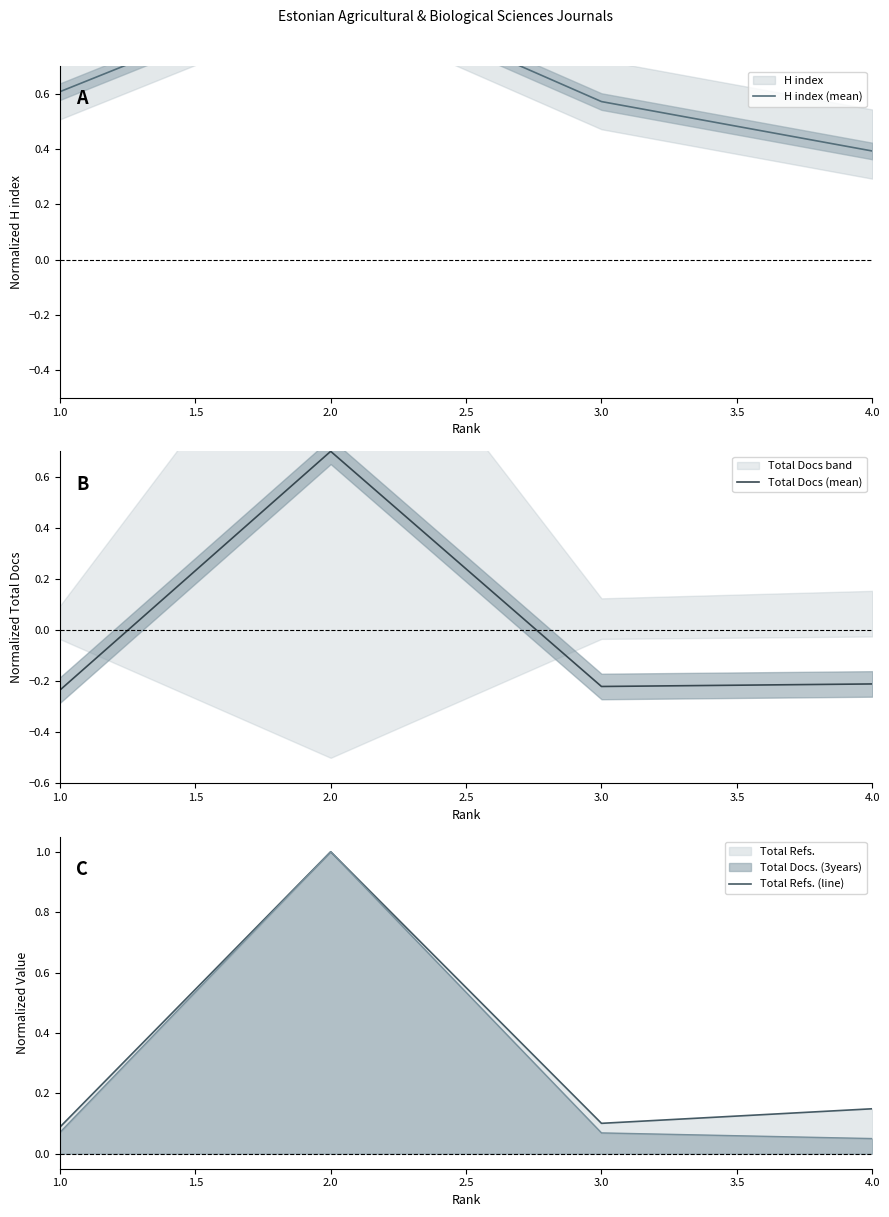

At which category does Total Docs (mean) reach its first local valley?

3.0